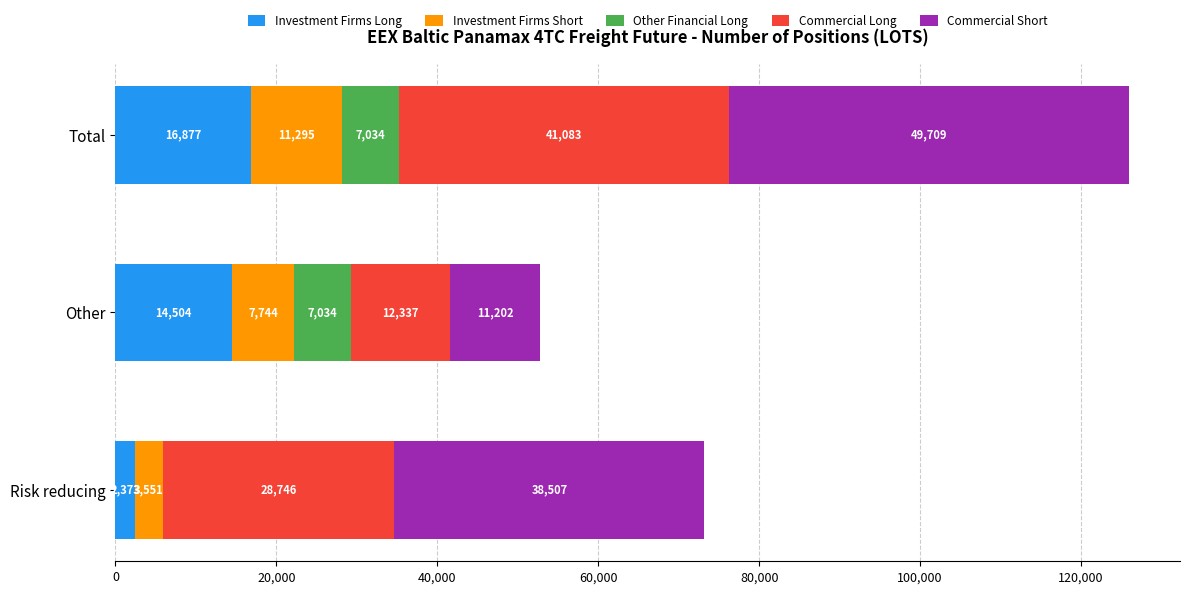

Is it true that Investment Firms Long equals 2373.0 at Risk reducing?

True